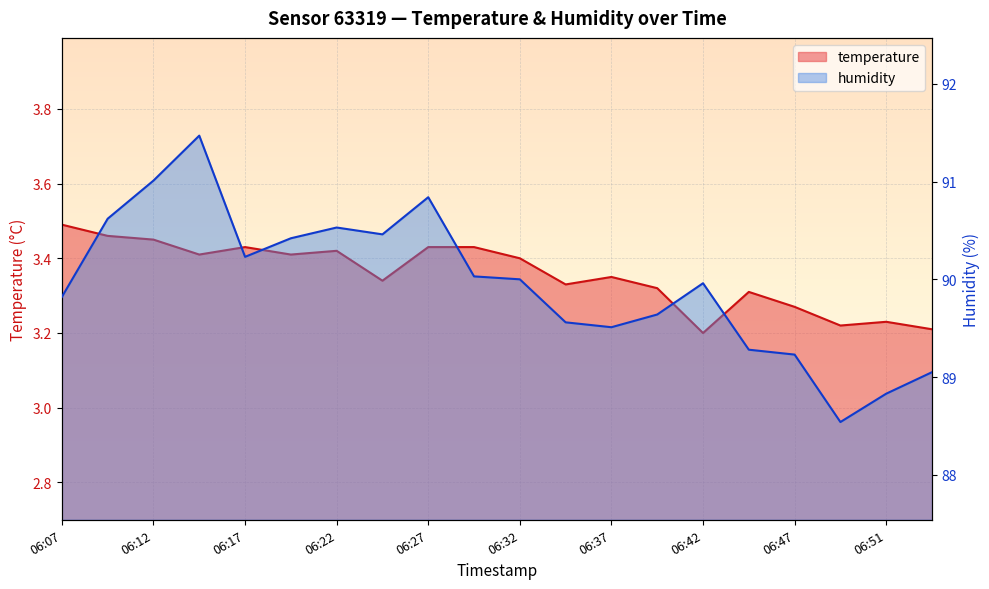

Between 06:29 and 06:37, which series saw the biggest shift?

humidity